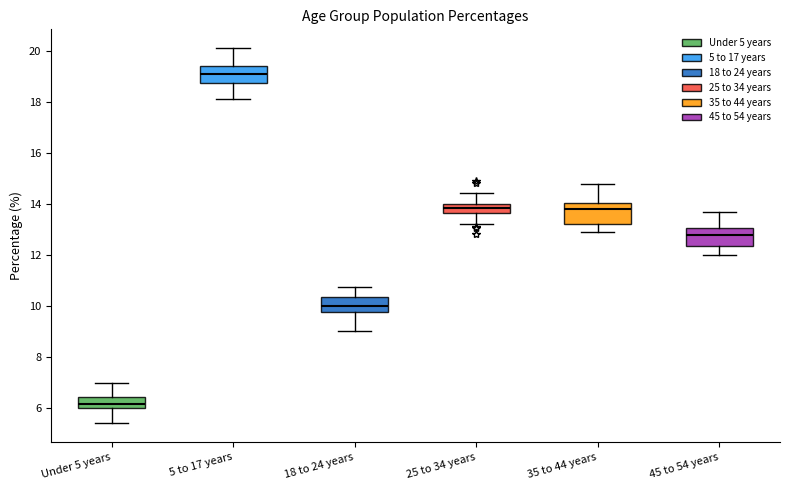

Reading left to right, transcribe this box plot: for each box, give where its median line is, the range the box spans, and where its two whiskers end, as read against the y-axis. The values are not printed on the chart, so give them approximately, as read against the axis.

Under 5 years: median 6.2, box 6.0 to 6.4, whiskers 5.4 to 7.0
5 to 17 years: median 19.2, box 18.8 to 19.4, whiskers 18.2 to 20.2
18 to 24 years: median 10.0, box 9.8 to 10.4, whiskers 9.0 to 10.8
25 to 34 years: median 13.8, box 13.6 to 14.0, whiskers 13.2 to 14.4
35 to 44 years: median 13.8, box 13.2 to 14.0, whiskers 12.8 to 14.8
45 to 54 years: median 12.8, box 12.4 to 13.0, whiskers 12.0 to 13.8